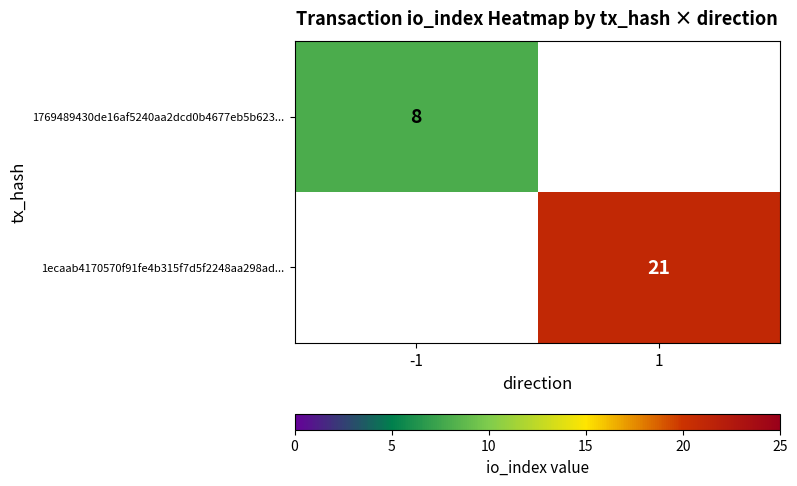

The 1ecaab4170570f91fe4b315f7d5f2248aa298ad... series shows 21 at 1. True or false?

True